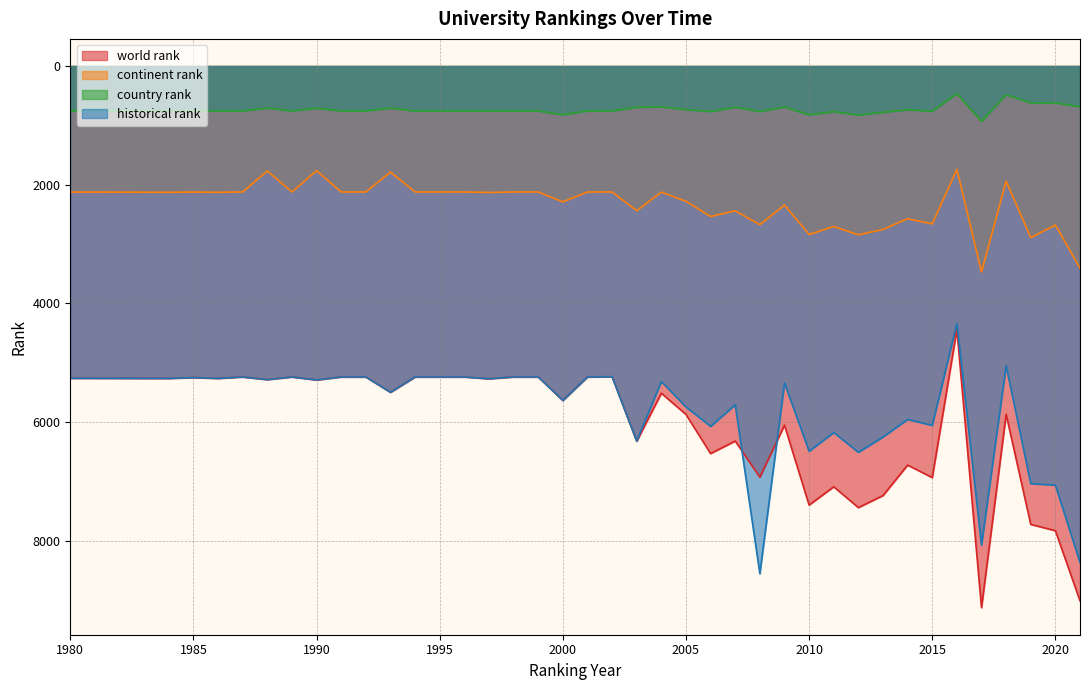

How many values in the country rank series exceed 757?

10